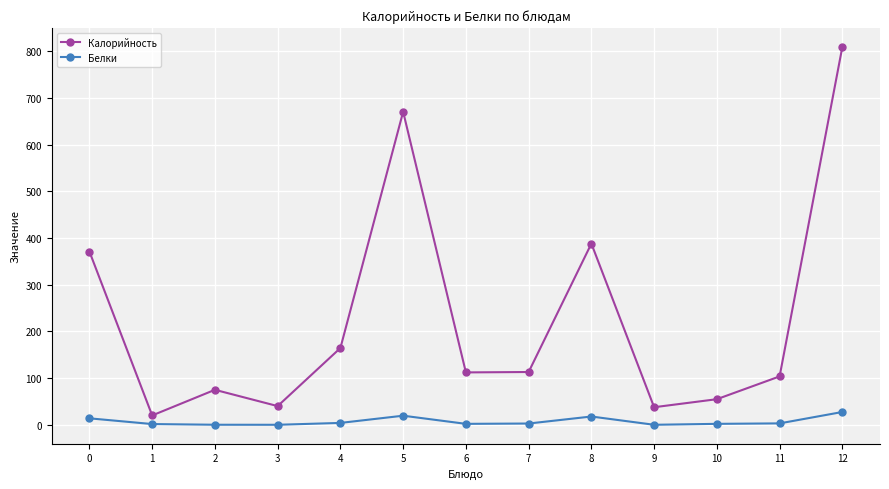

Where is the first local maximum for Калорийность?

2